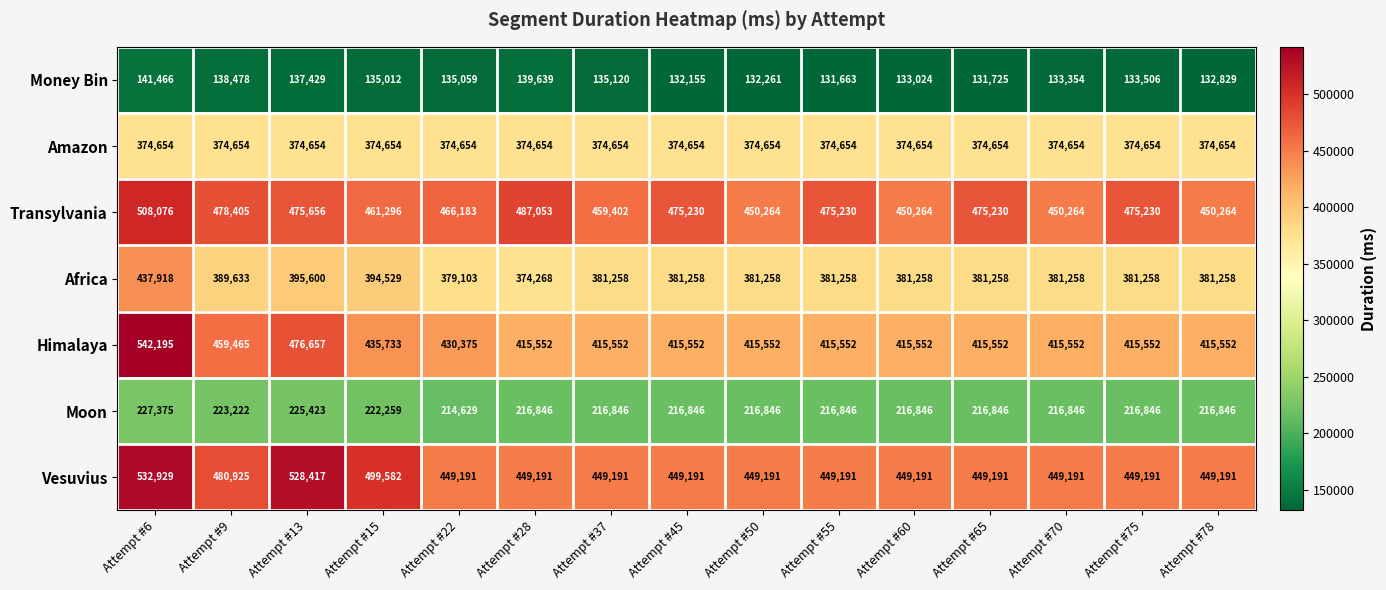

Which series changed the most between Attempt #37 and Attempt #55?

Transylvania